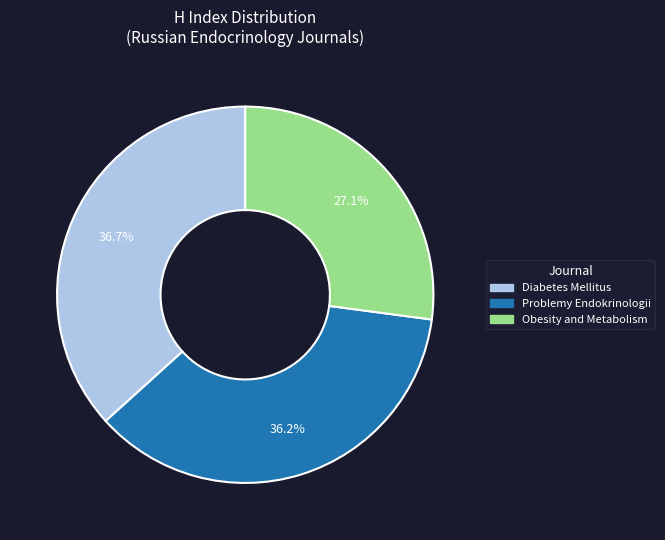

To the nearest percent, what is the difference between the Obesity and Metabolism and Problemy Endokrinologii slice percentages?

9%